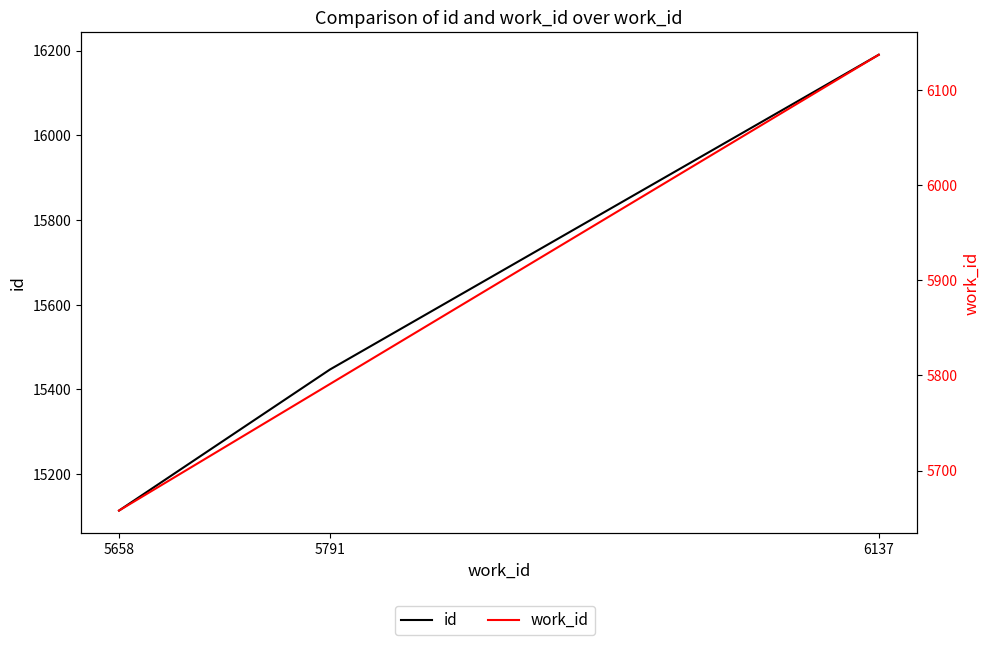

What are all the series names shown in the legend?

id, work_id